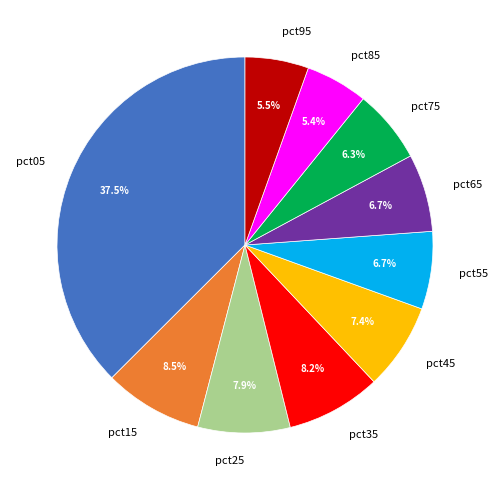

Is pct75 the majority of the pie?

No